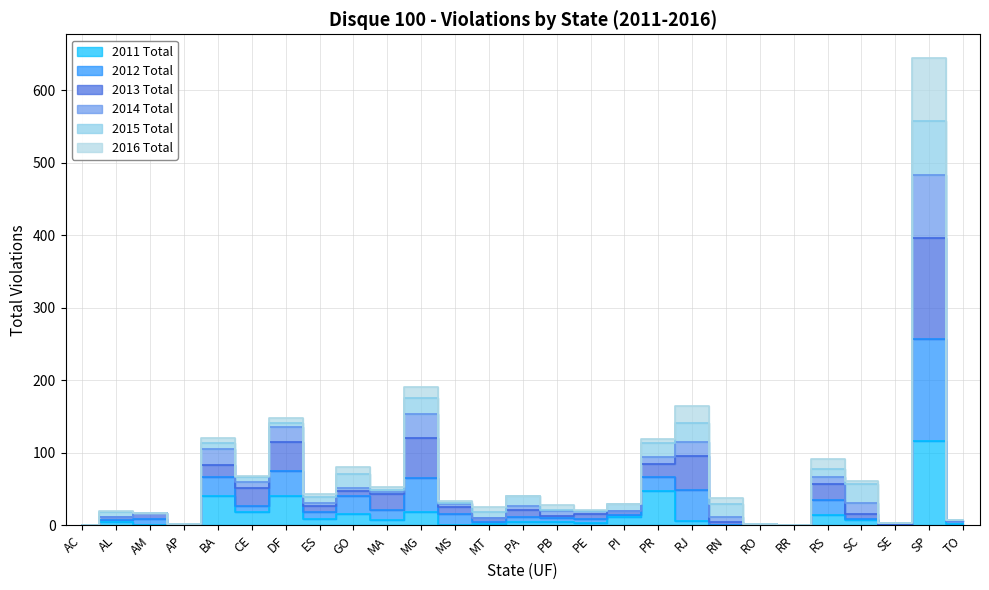

True or false: 2016 Total has more than 1 points higher than both neighbors.

True